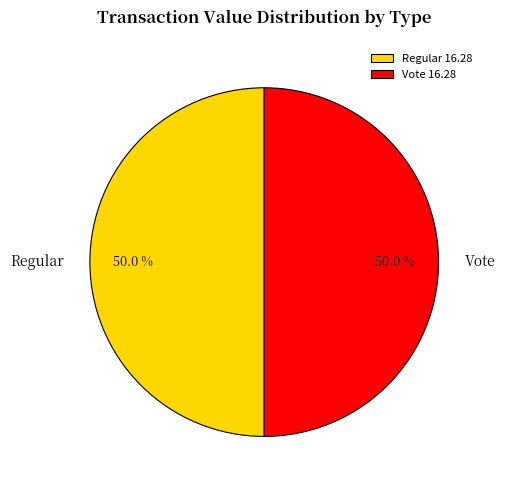

Is the sum of Vote and Regular greater than half?

Yes